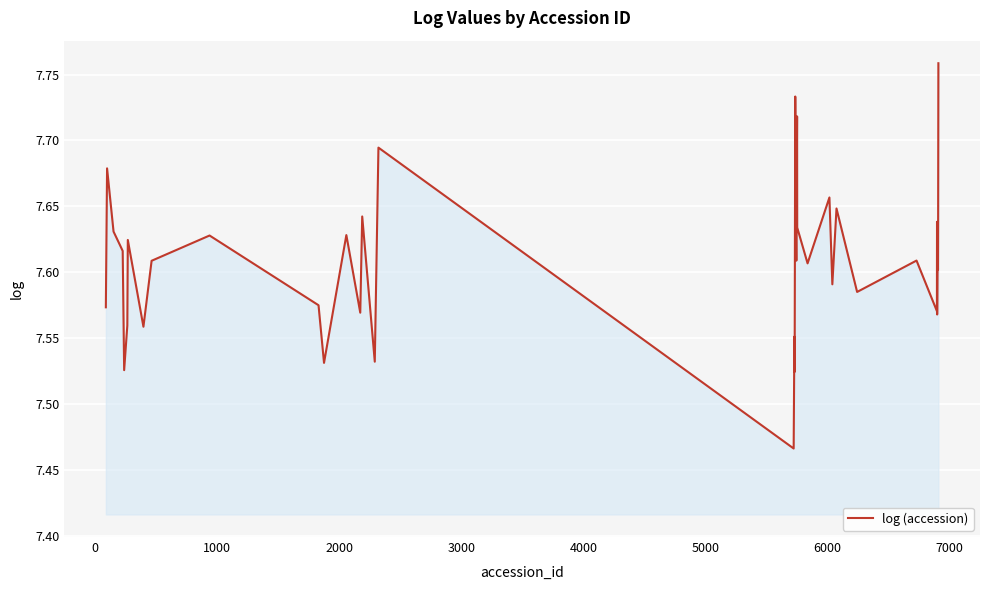

What is the difference between the maximum and minimum values?

0.3